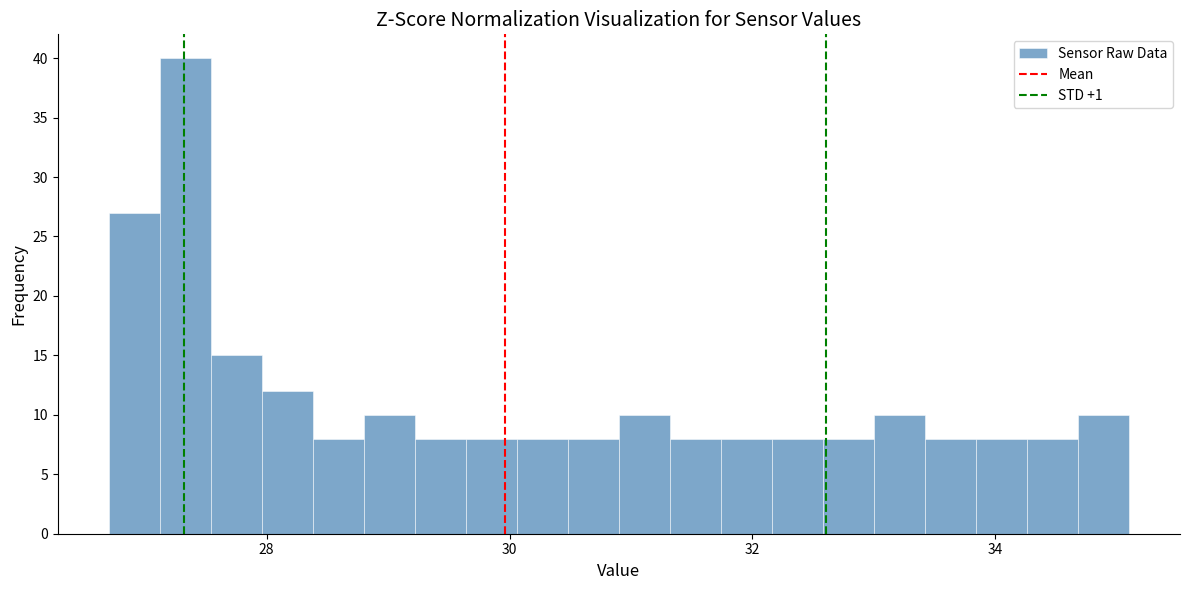

Read against the x-axis, roughly where is the centre of the tallest bar?

27.4